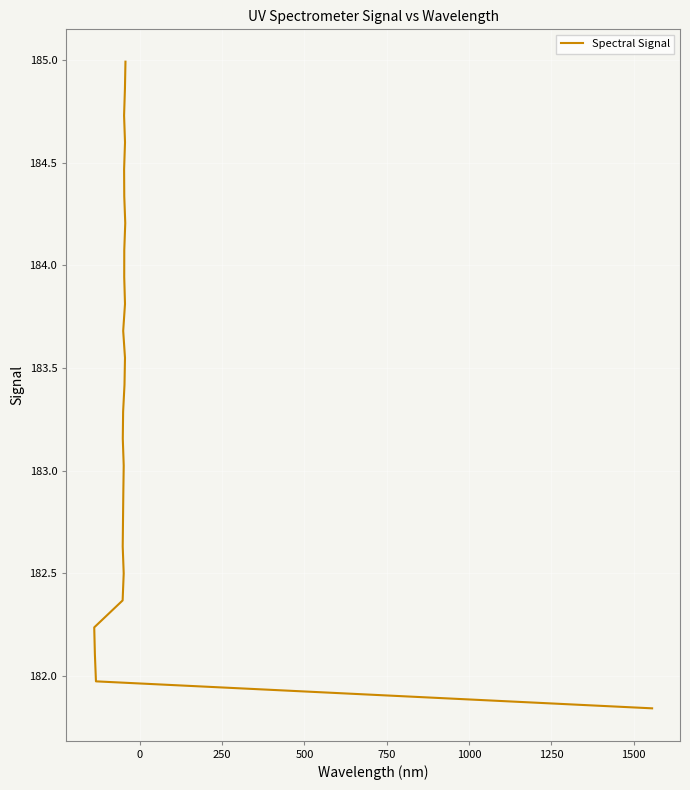

The chart shows a value of 313.0 at 9. True or false?

False